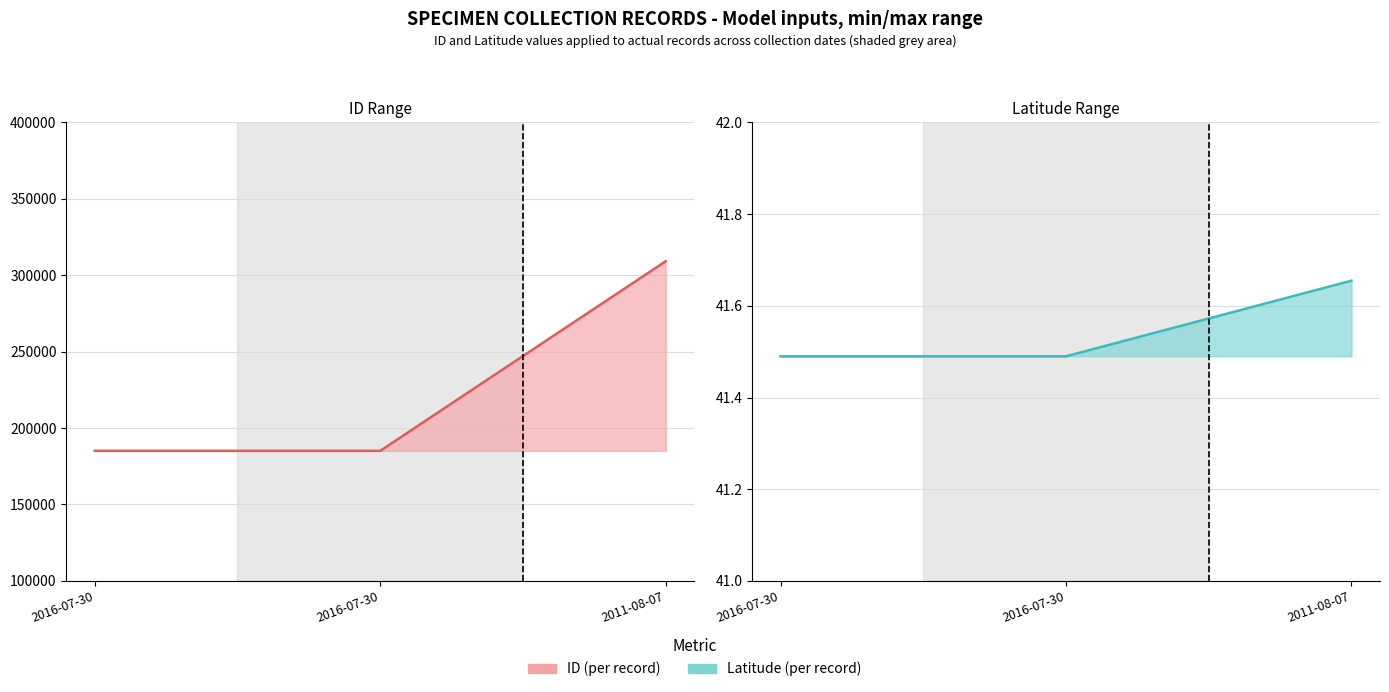

Reading left to right, what are all the values shown in this chart?

ID values: 2016-07-30=185111.0	2016-07-30=185113.0	2011-08-07=309184.0
Latitude values: 2016-07-30=41.5	2016-07-30=41.5	2011-08-07=41.7